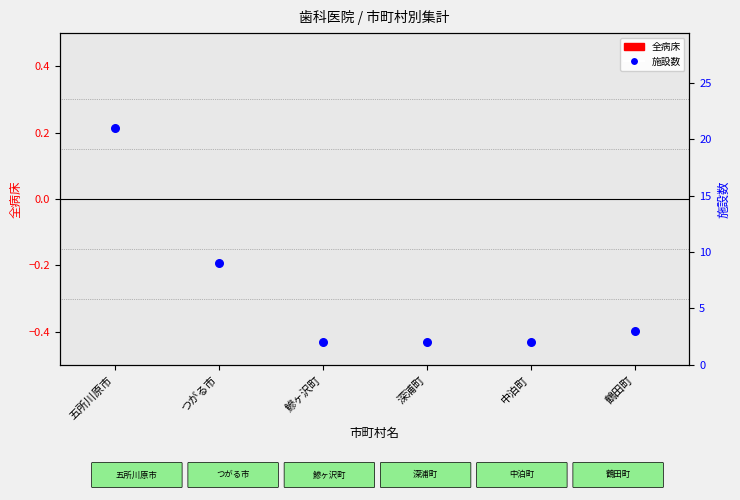

At how many categories does at least one series exceed 12?

1